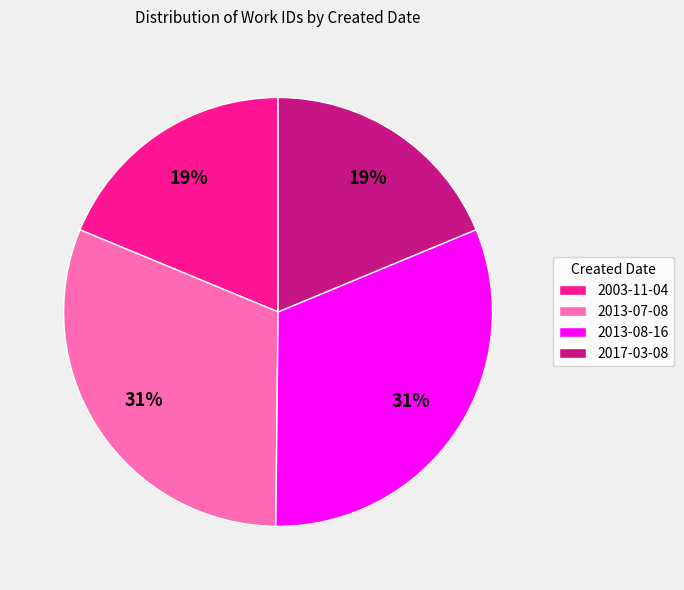

The 2017-03-08 slice represents 19% of the pie. True or false?

True